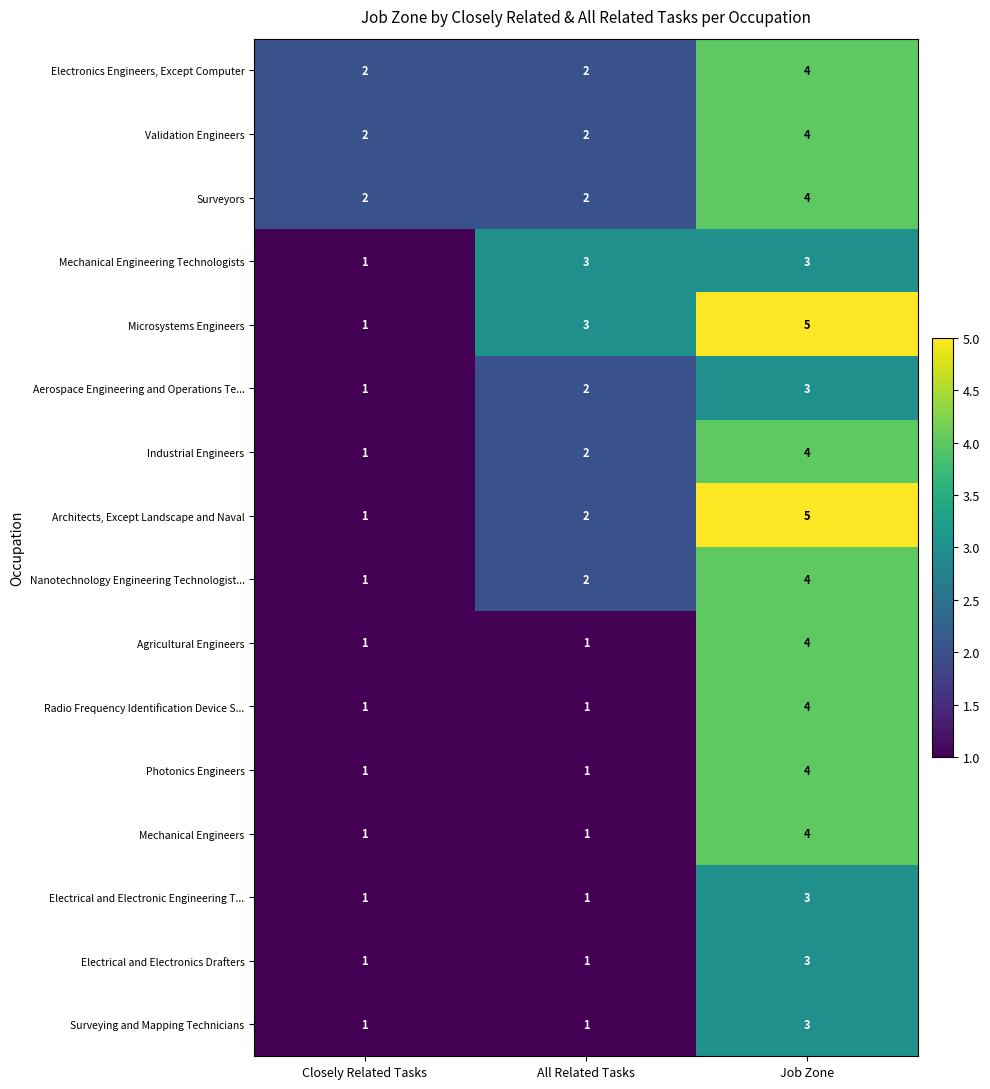

What is the total value across all series at Job Zone?

61